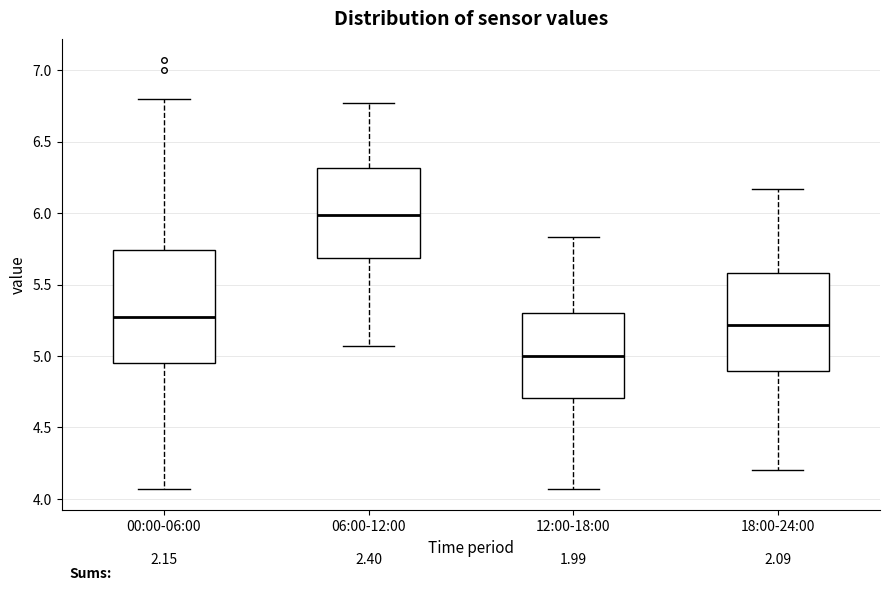

Which box has the lowest median line?

12:00-18:00